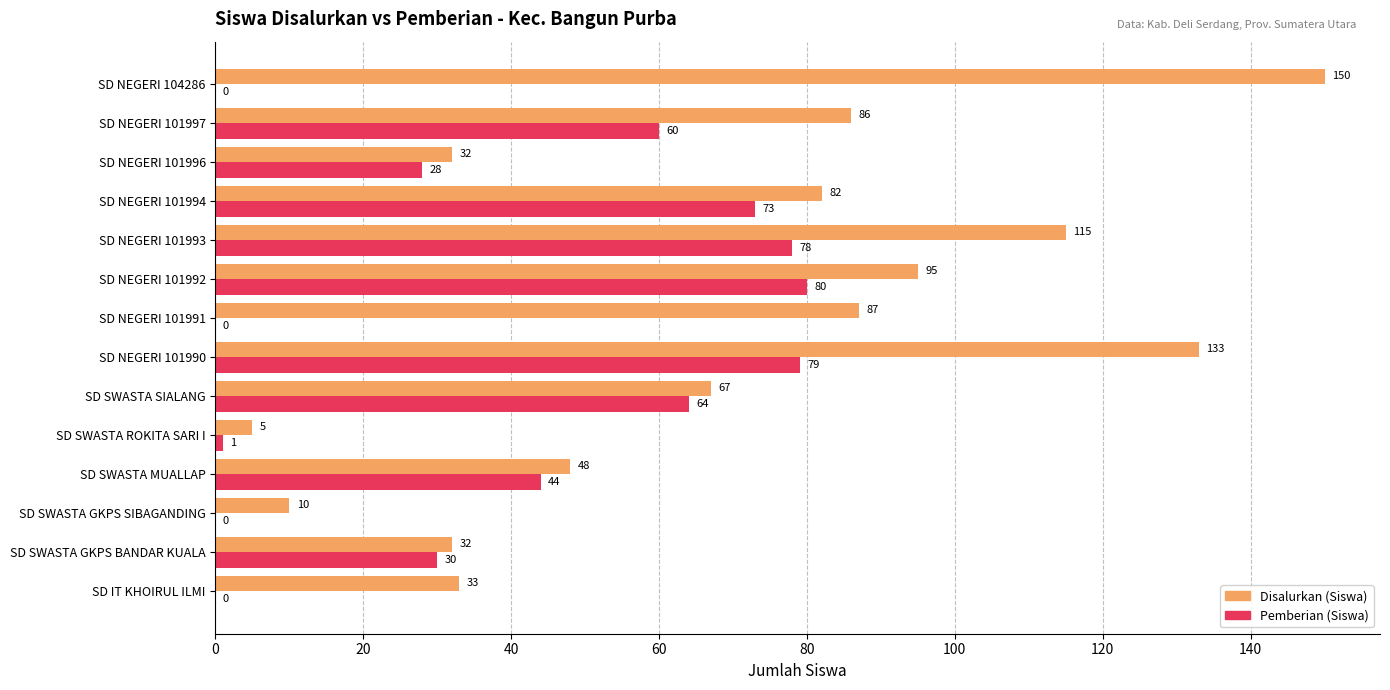

Which series has the largest total across all categories?

Disalurkan (Siswa)